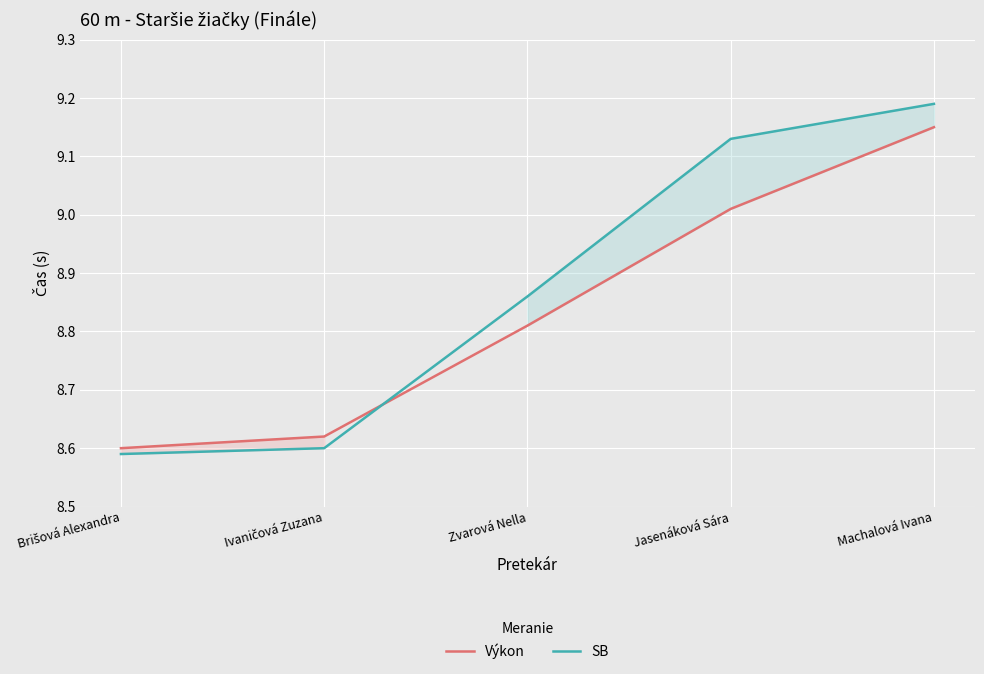

True or false: Výkon has more than 2 points higher than both neighbors.

False